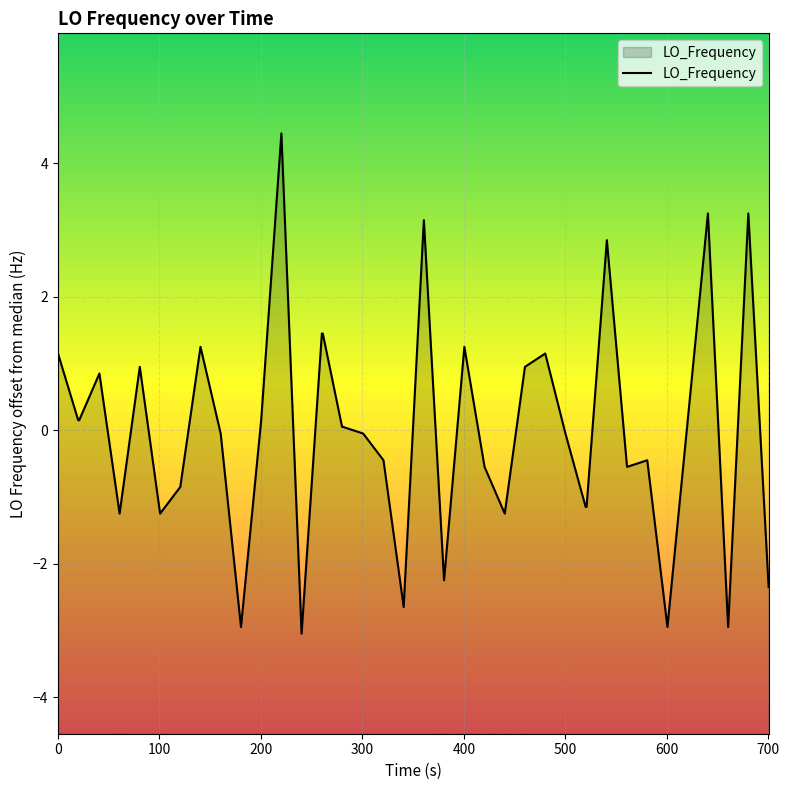

True or false: there are more than 0 points higher than both neighbors.

True